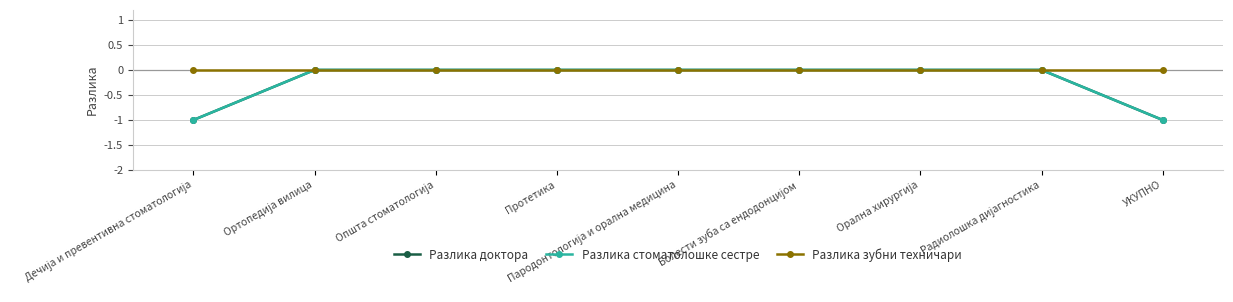

What is the lowest value of the Разлика доктора series?

-1